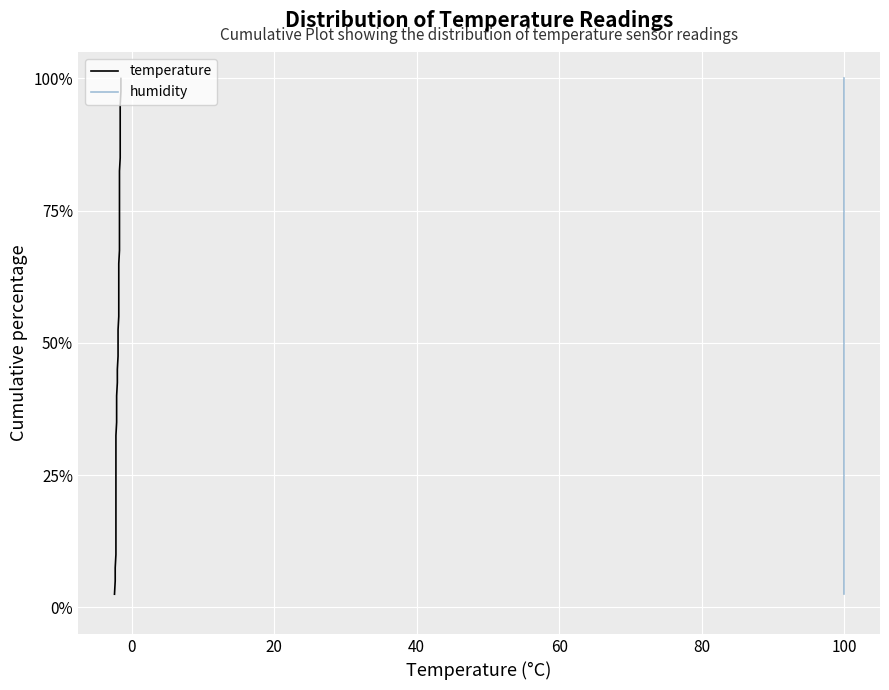

How many lines are shown in the chart?

2